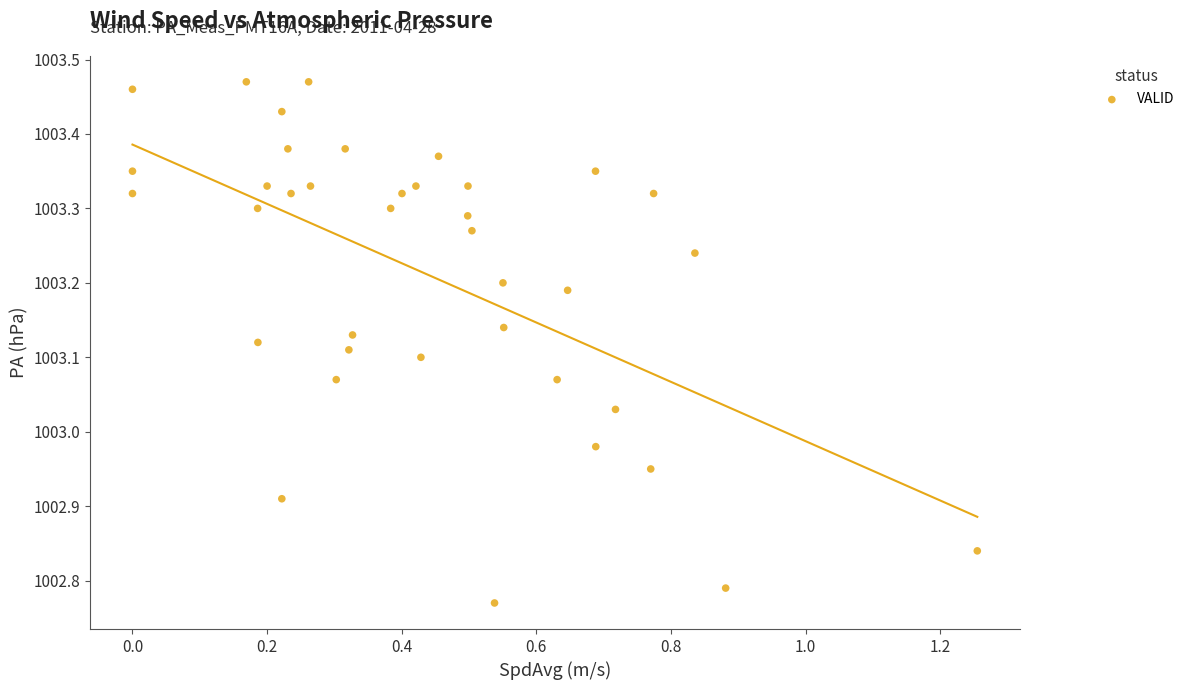

What is the range of Y values (max minus min)?

0.7